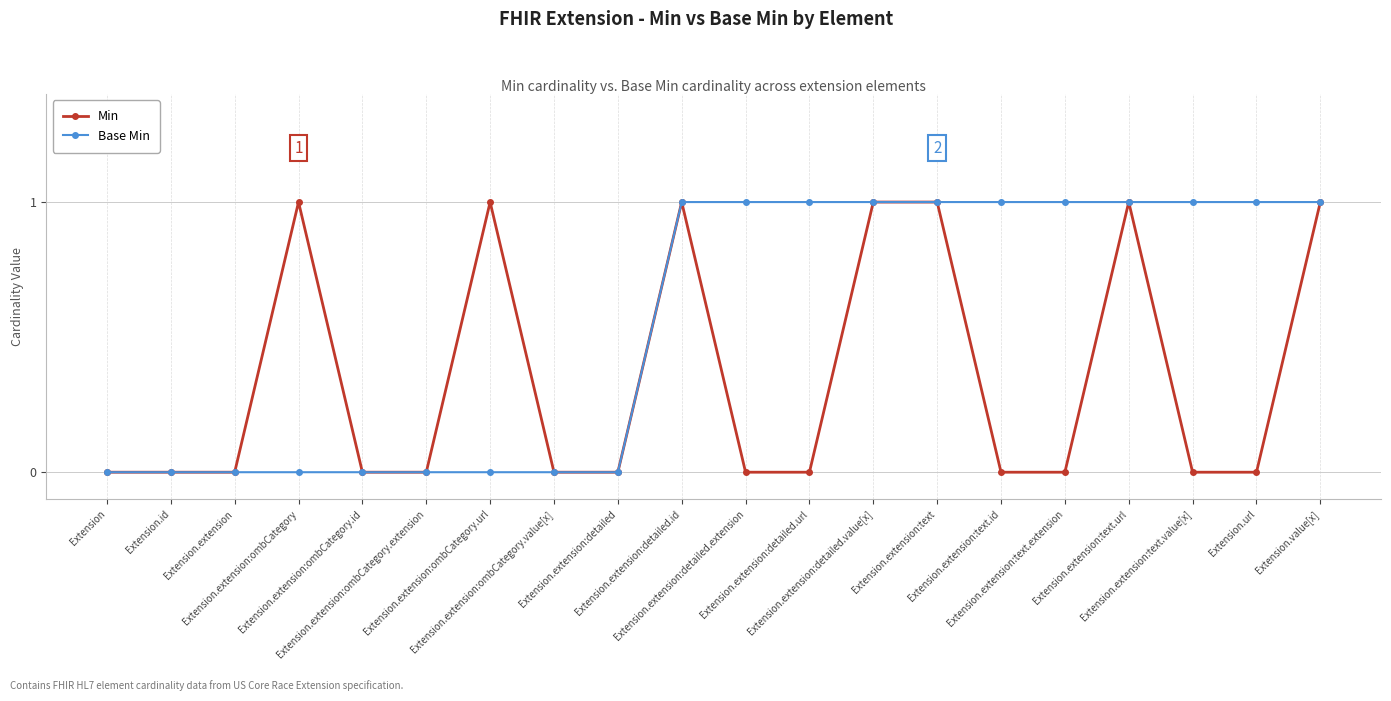

List the series in order of their overall mean, lowest first.

Min, Base Min